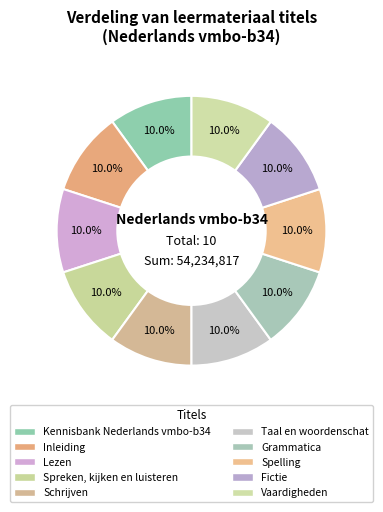

Rank the categories by value from highest to lowest.

Vaardigheden, Fictie, Spelling, Grammatica, Taal en woordenschat, Schrijven, Spreken, kijken en luisteren, Lezen, Inleiding, Kennisbank Nederlands vmbo-b34